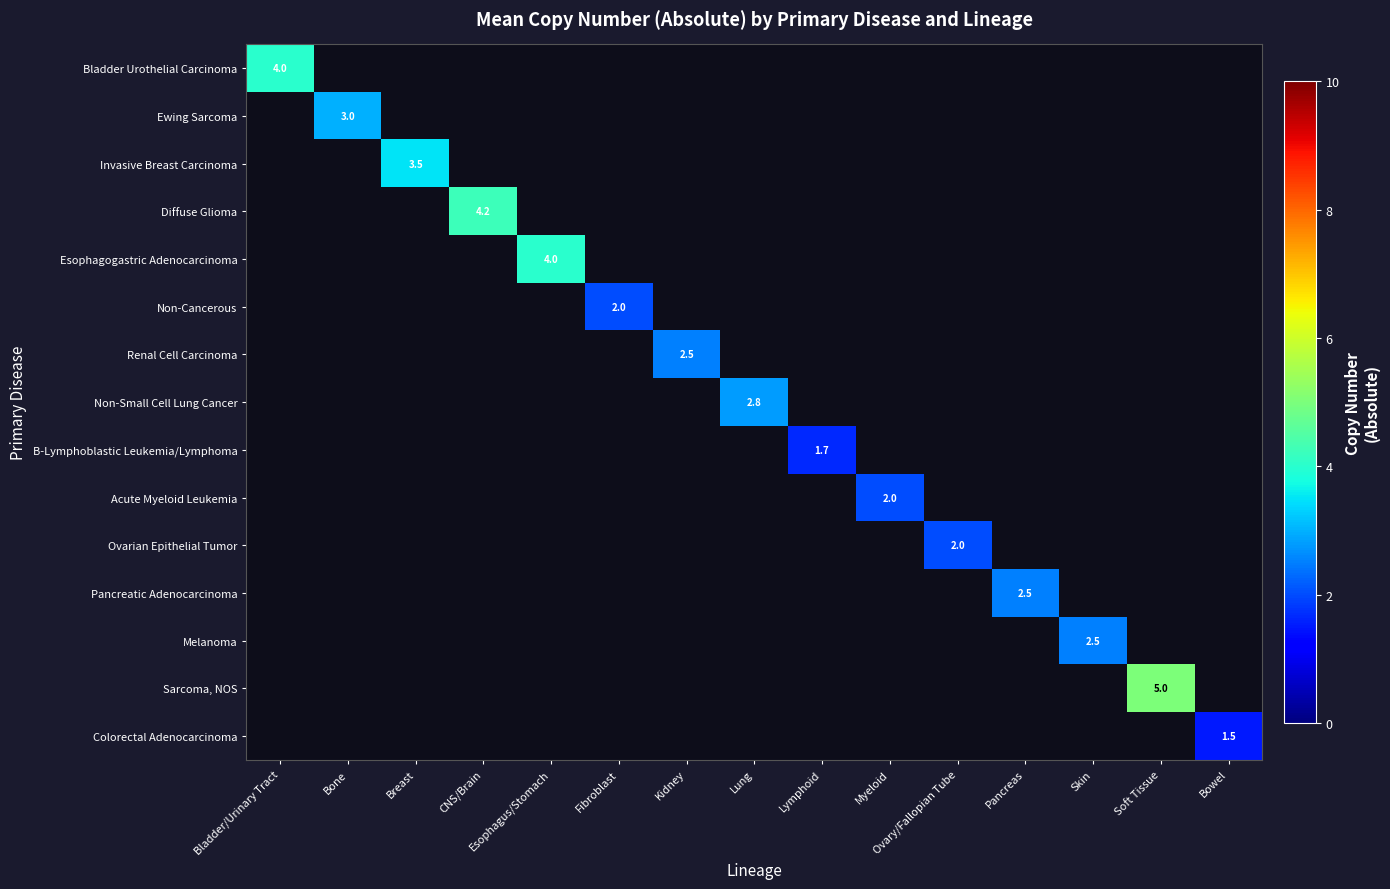

True or false: Ewing Sarcoma has a value of 3.0 at Bone.

True